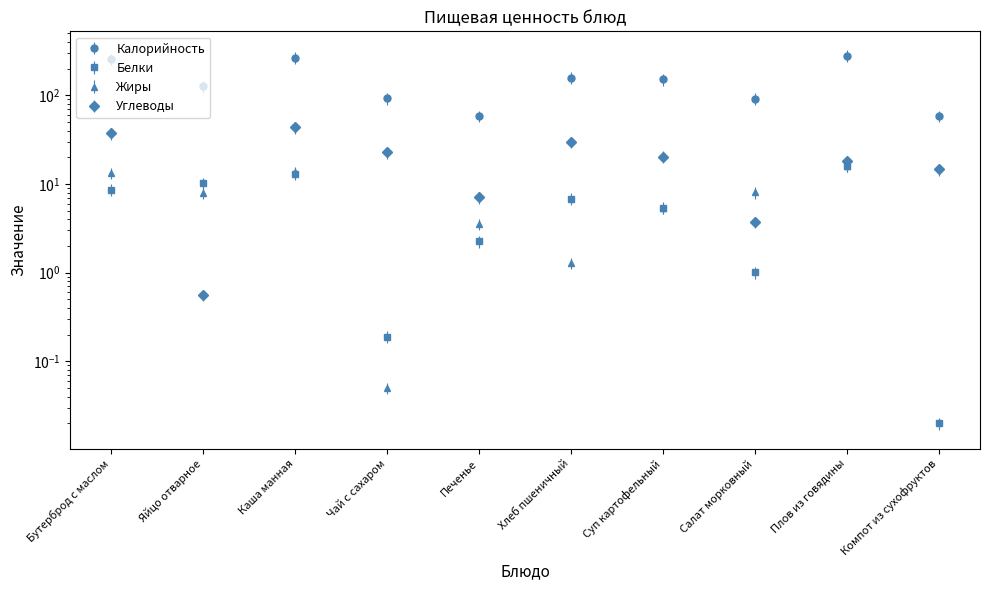

What is the maximum value for Углеводы?

43.5